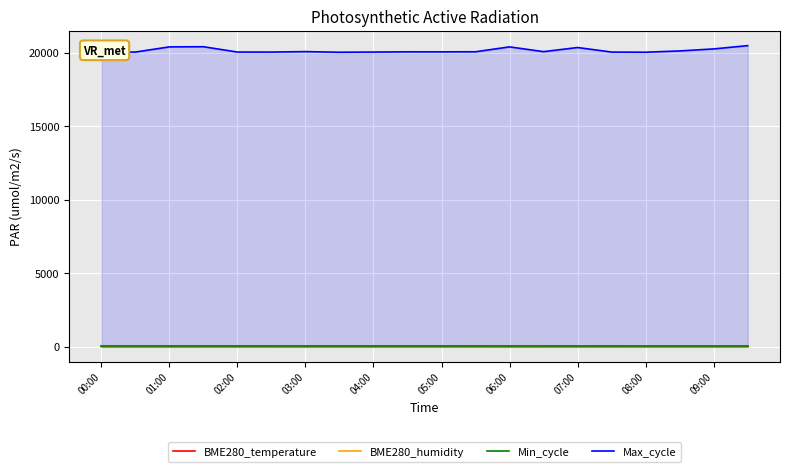

The value of Max_cycle at 02:00 is 5861.8. True or false?

False